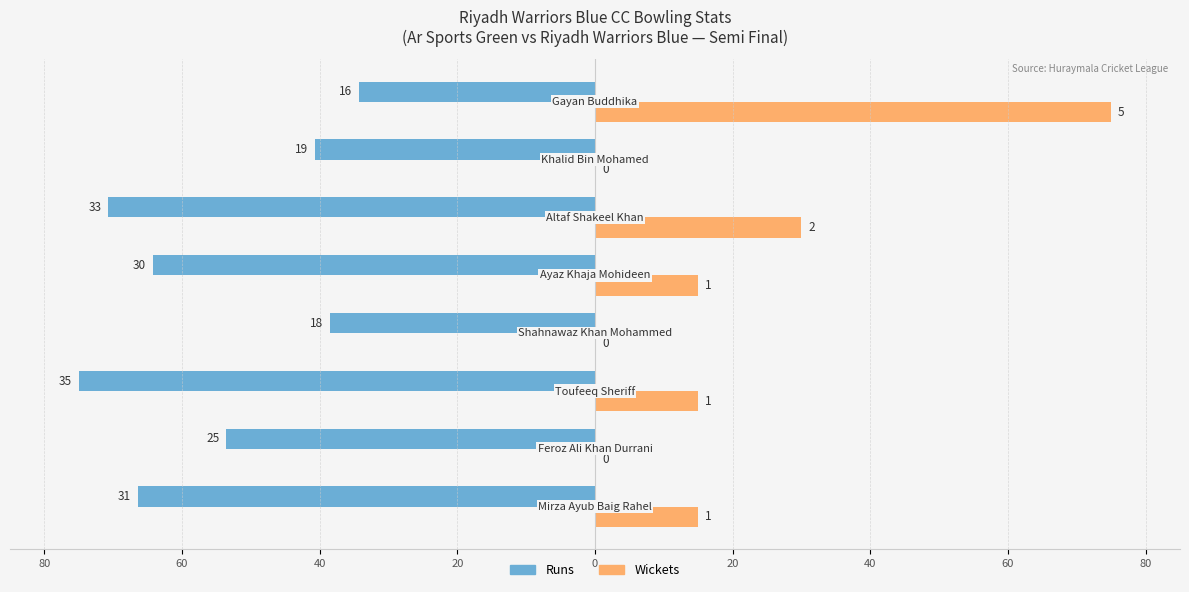

What are all the series names shown in the legend?

Runs, Wickets